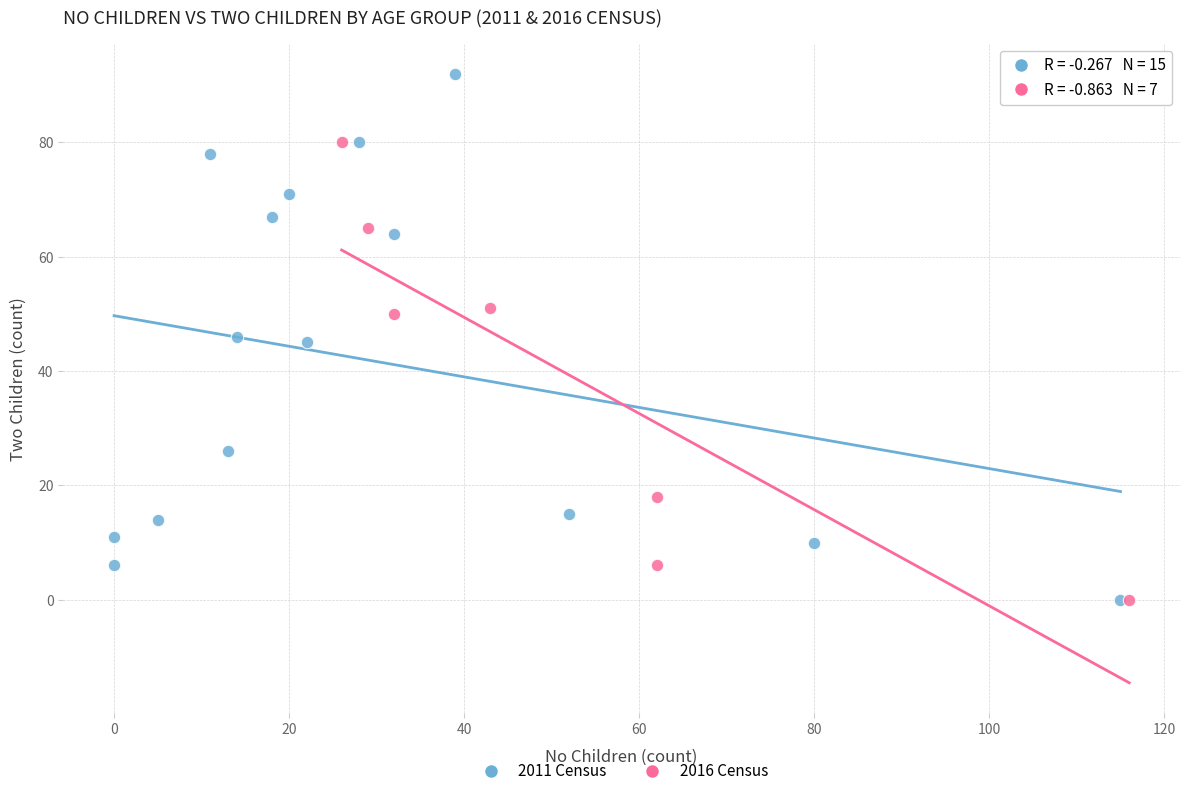

Which series has the largest Y range (max minus min)?

2011 Census